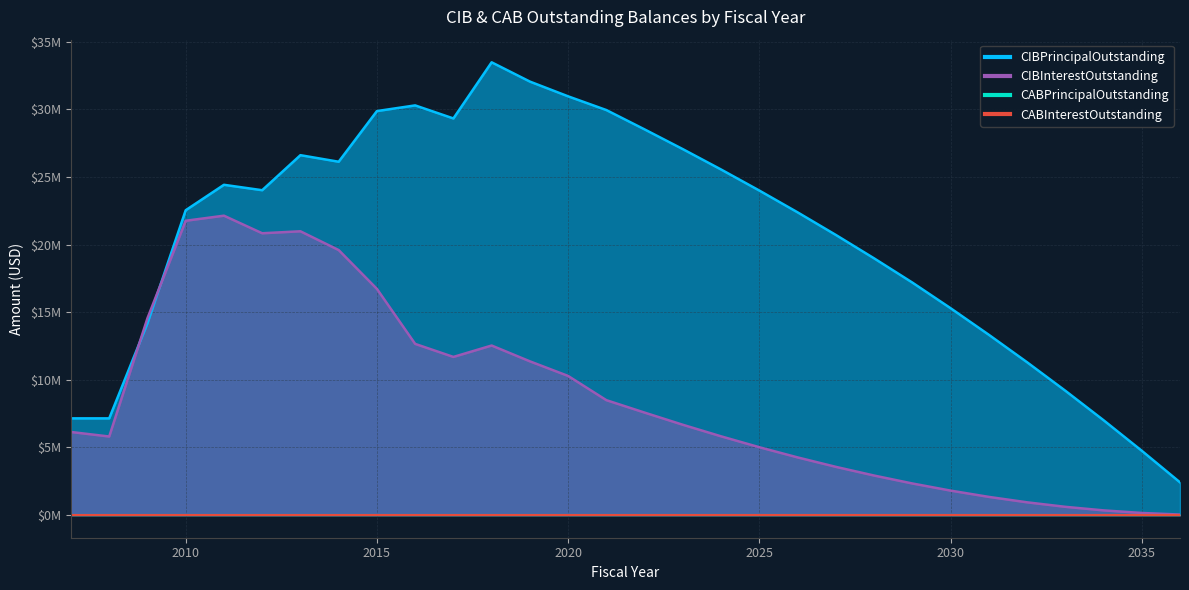

What is the sum of the CIBPrincipalOutstanding values at 2015 and 2010?

52400000.0